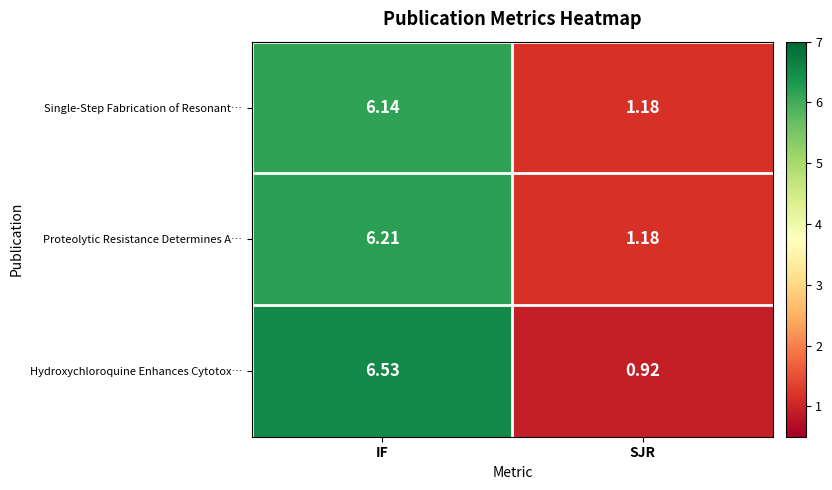

Which series has the largest range (max minus min)?

Hydroxychloroquine Enhances Cytotox…